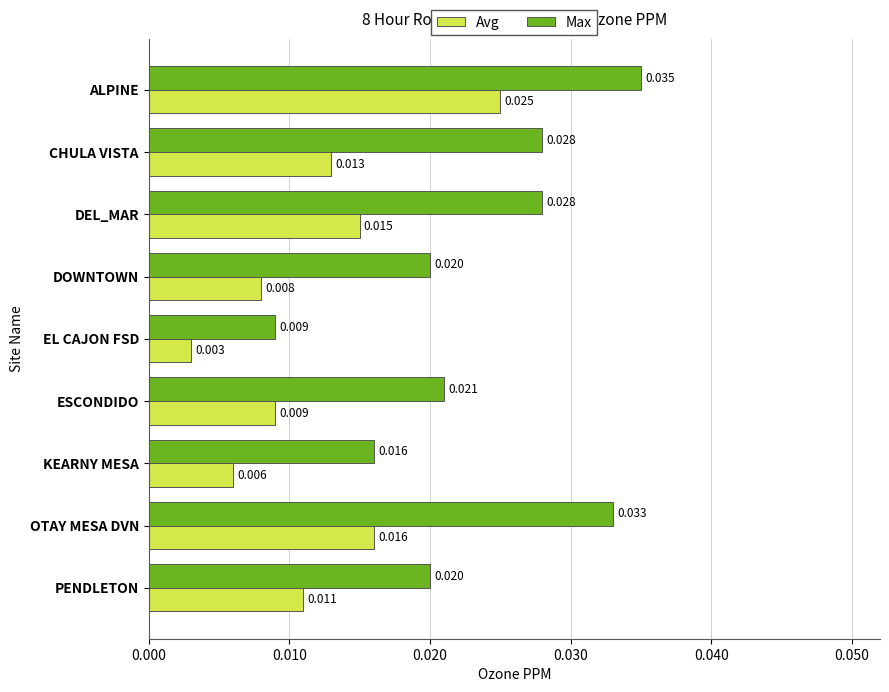

Rank the series by their maximum value, from lowest to highest.

Avg, Max